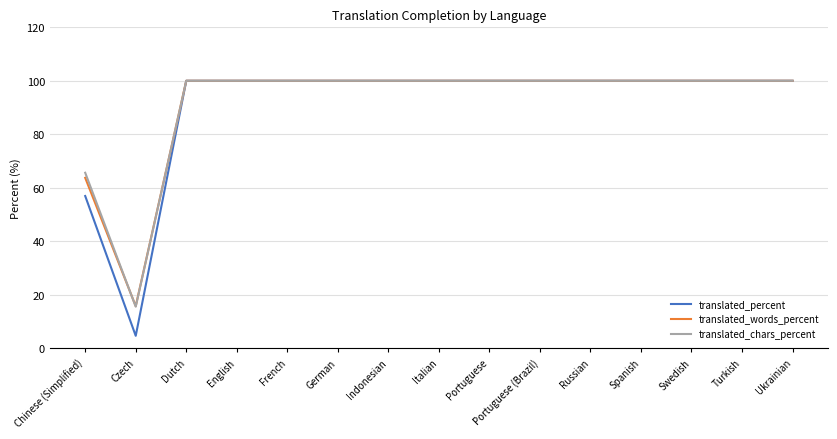

The translated_chars_percent series shows 170.4 at Russian. True or false?

False